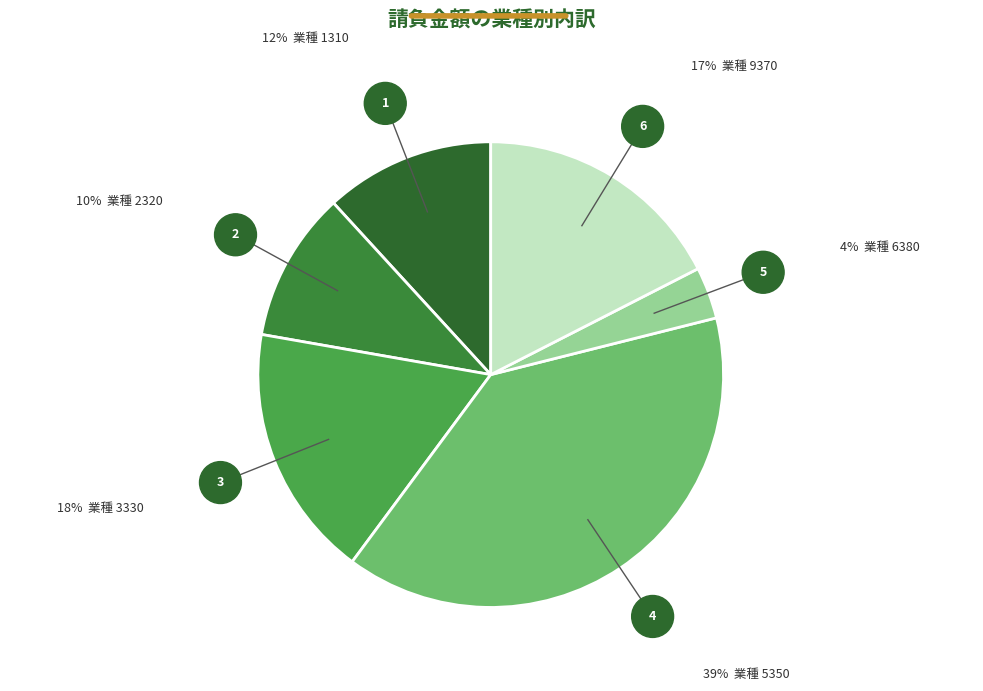

How many slices are in this pie chart?

6